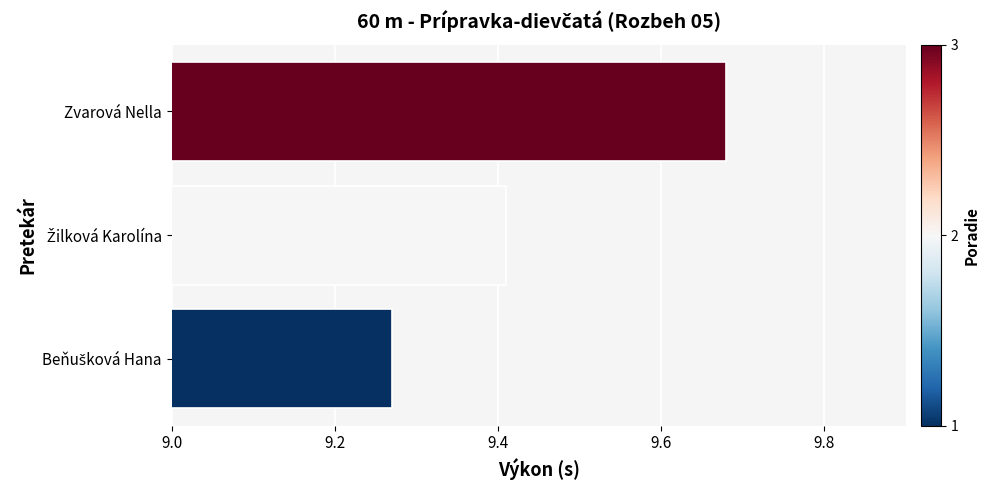

Count the values in the range 9 to 10.

3